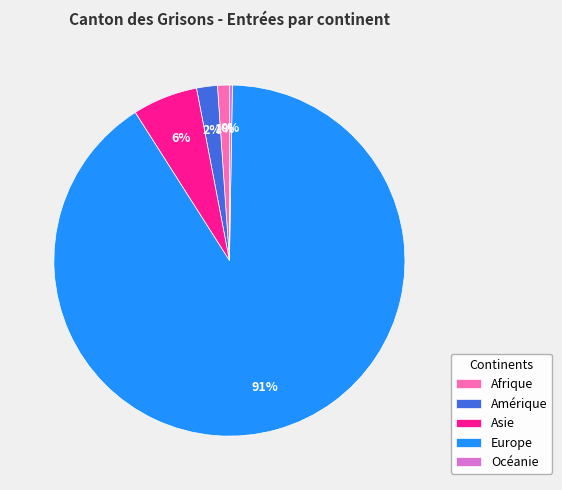

What percentage is the Amérique slice, to the nearest percent?

2%